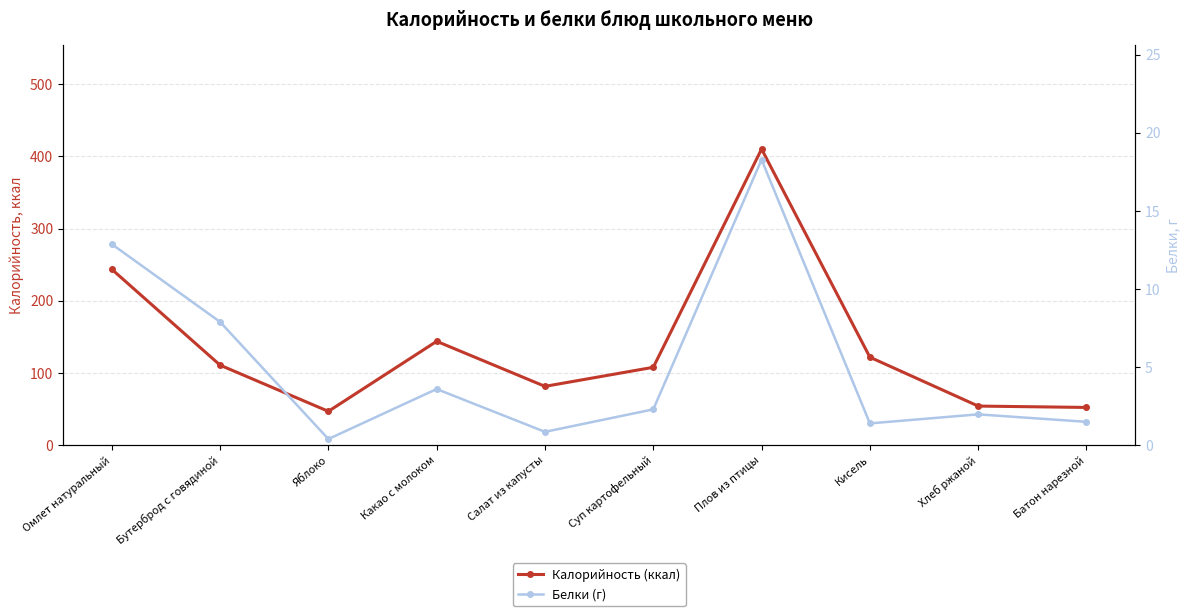

What is the label of the 7th point from the right?

Какао с молоком